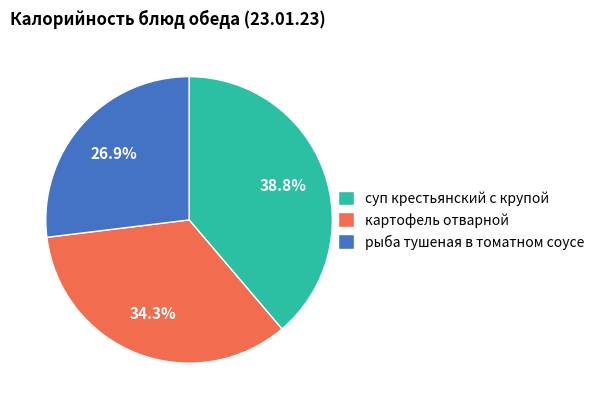

Count the number of slices in the pie.

3